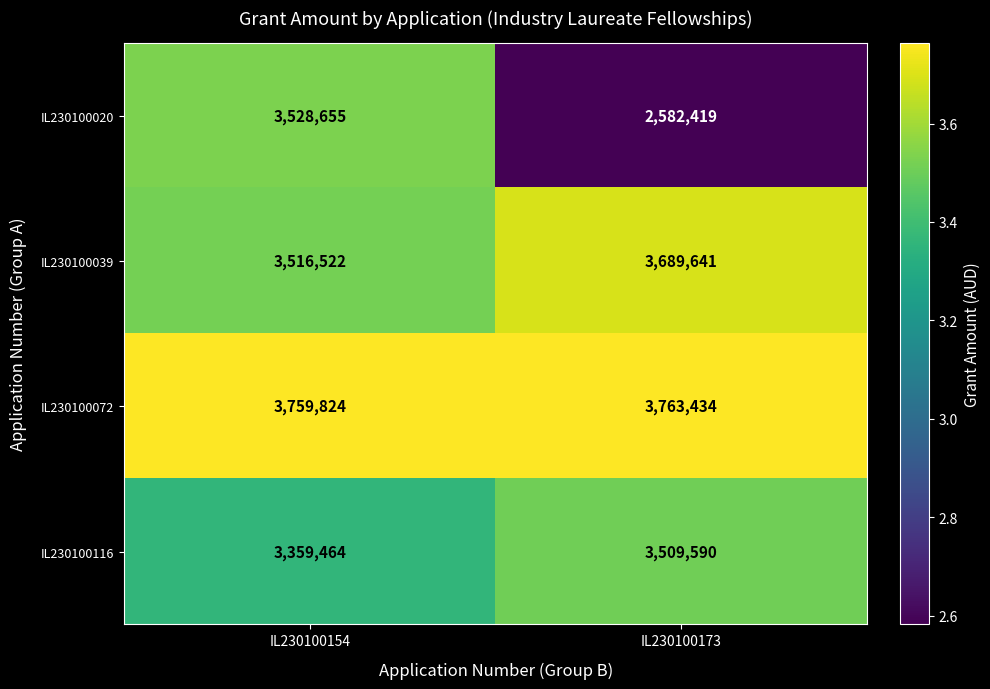

What is the highest value of the IL230100072 series?

3763434